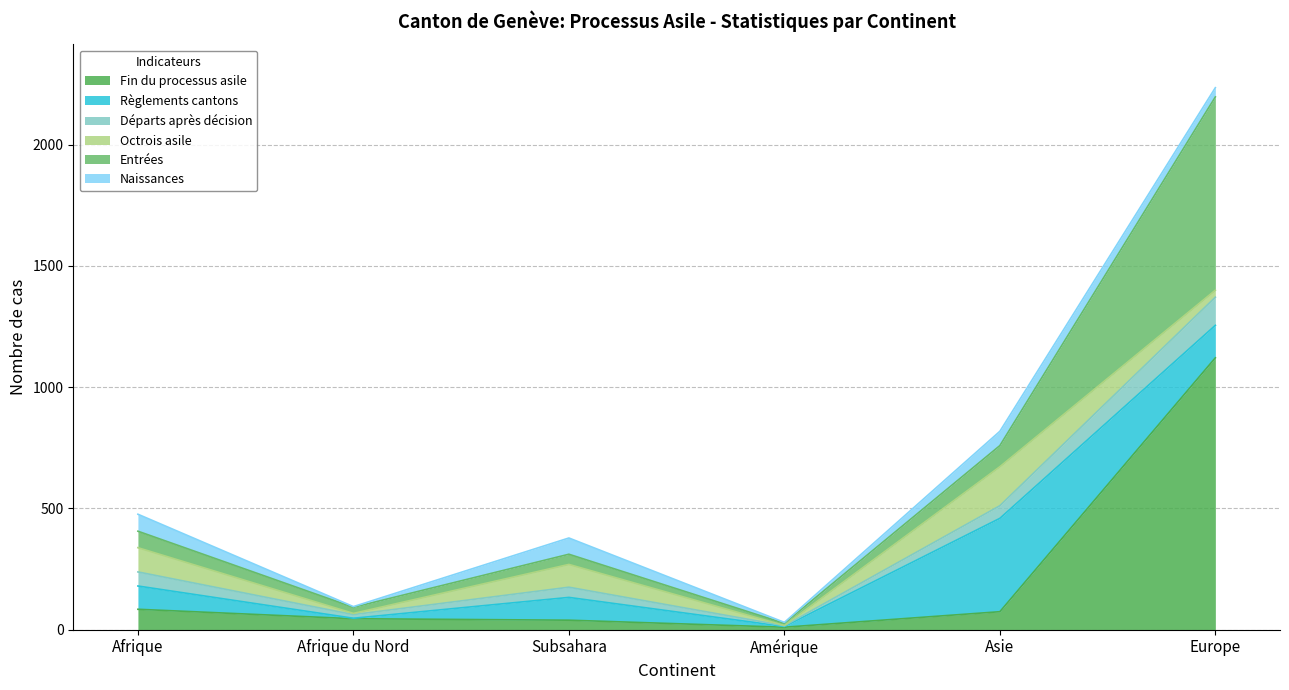

At which category is the sum across all series the highest?

Europe